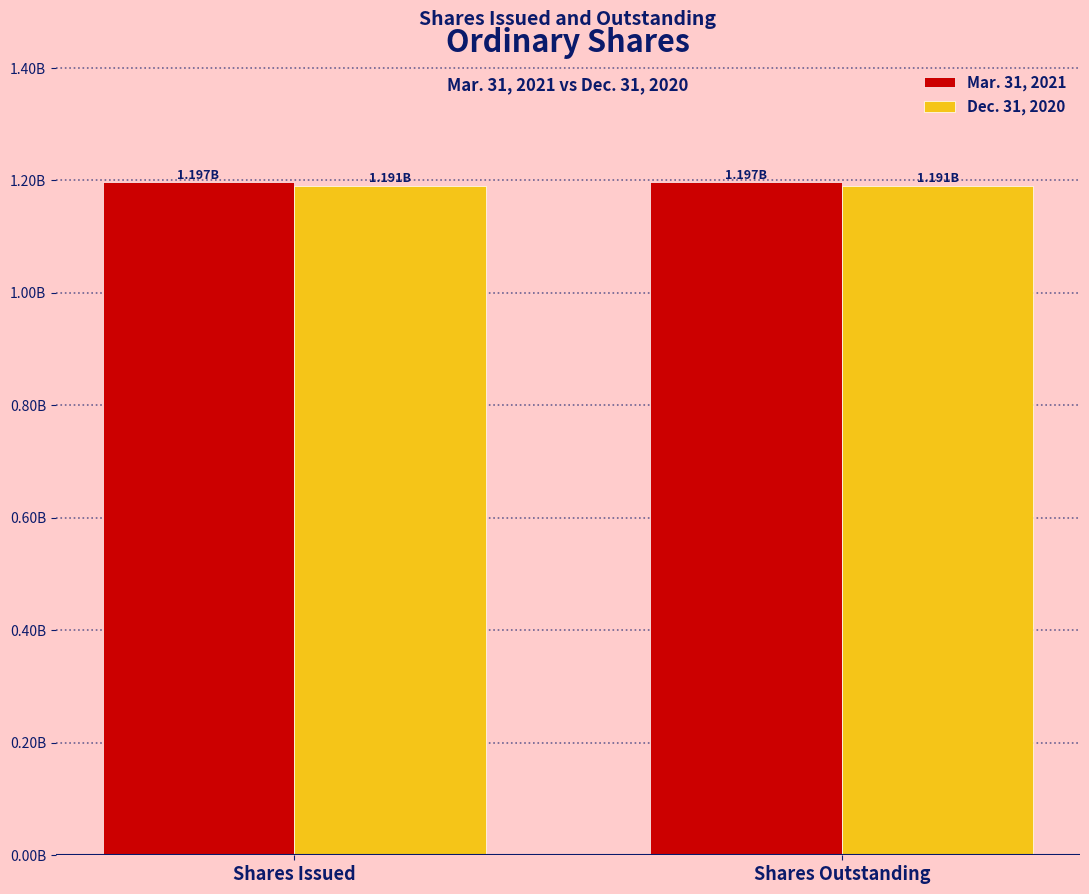

Which series has the widest spread of values?

Mar. 31, 2021